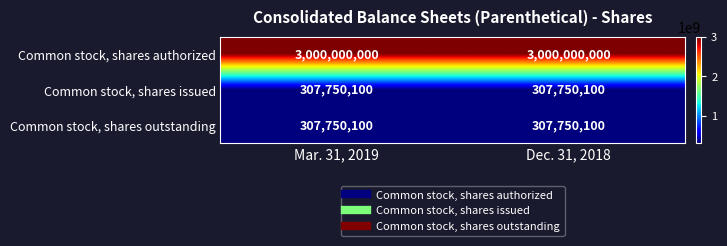

The value of Common stock, shares outstanding at Mar. 31, 2019 is 427464369. True or false?

False